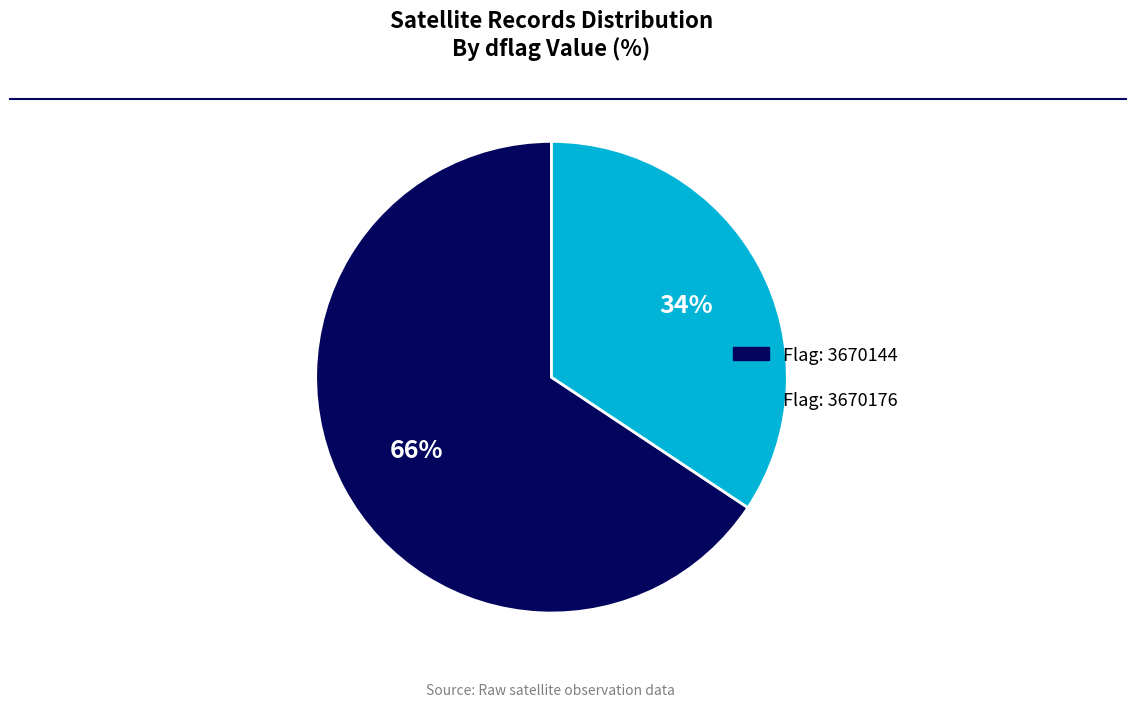

To the nearest percent, what is the average slice percentage?

50%